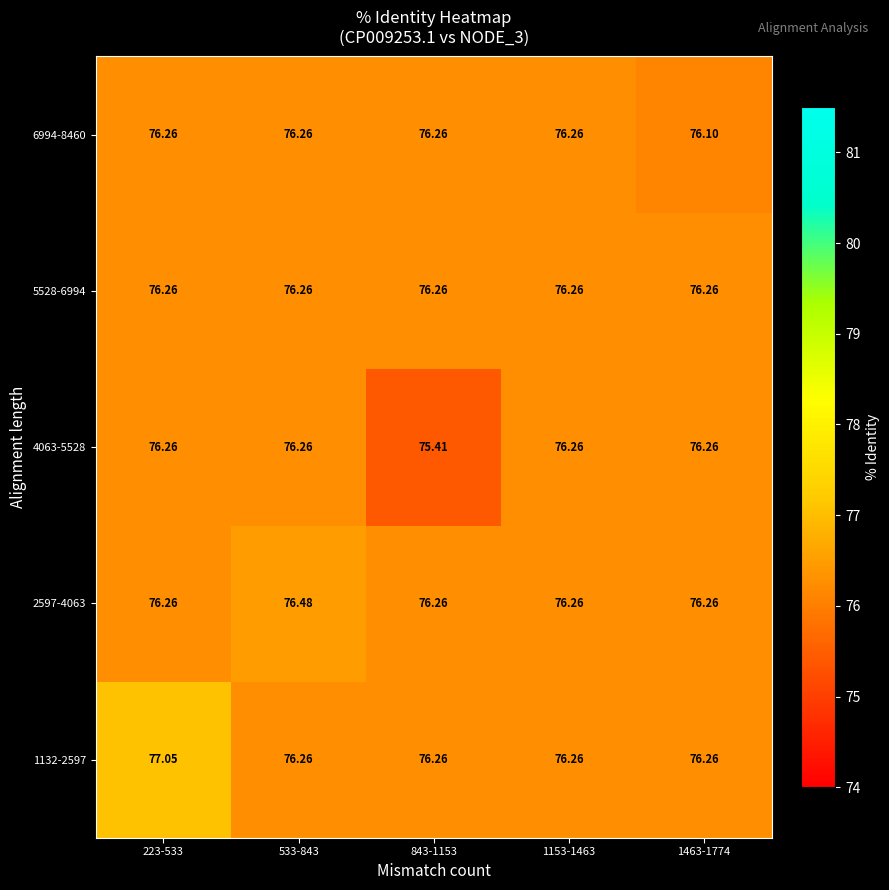

Reading right to left, extract all data points from this chart.

1132-2597: 1463-1774=76.3	1153-1463=76.3	843-1153=76.3	533-843=76.3	223-533=77.0
2597-4063: 1463-1774=76.3	1153-1463=76.3	843-1153=76.3	533-843=76.5	223-533=76.3
4063-5528: 1463-1774=76.3	1153-1463=76.3	843-1153=75.4	533-843=76.3	223-533=76.3
5528-6994: 1463-1774=76.3	1153-1463=76.3	843-1153=76.3	533-843=76.3	223-533=76.3
6994-8460: 1463-1774=76.1	1153-1463=76.3	843-1153=76.3	533-843=76.3	223-533=76.3